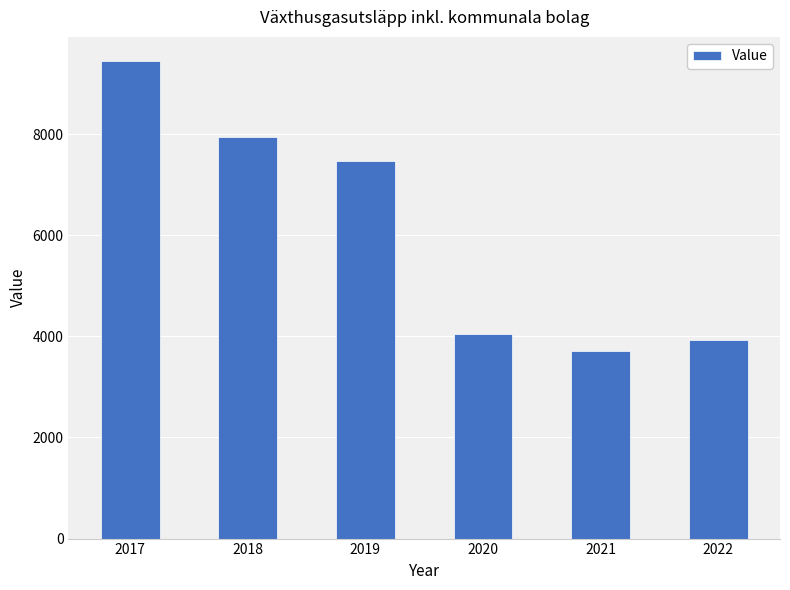

What is the difference between the values at 2018 and 2019?

466